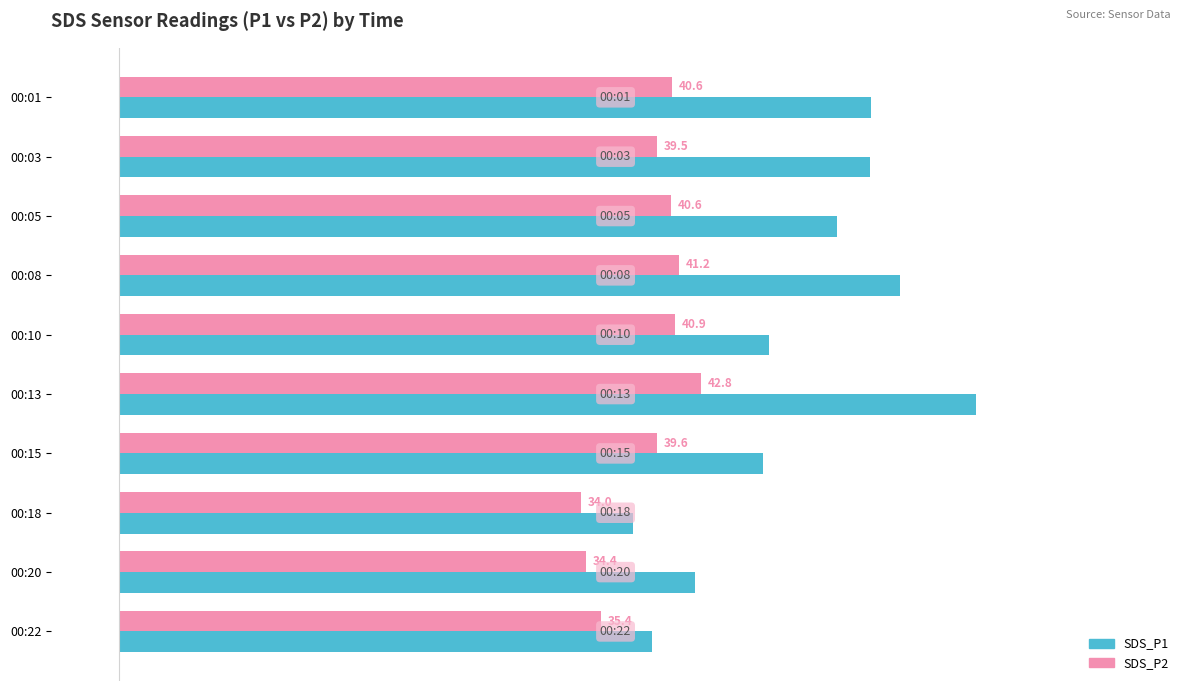

The value of SDS_P1 at 00:01 is 36.2. True or false?

False